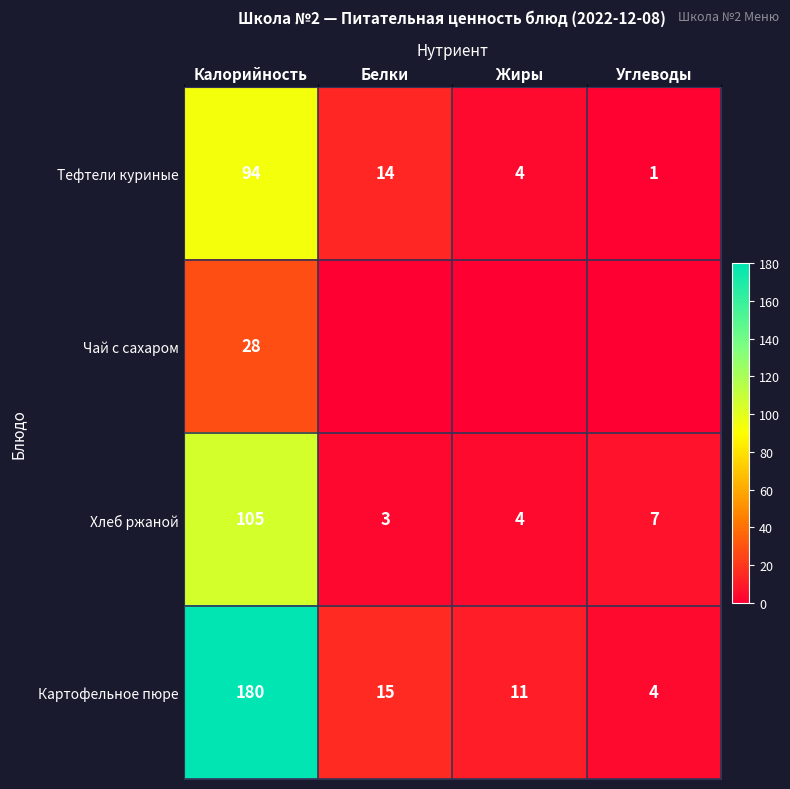

Is it true that Картофельное пюре equals 4 at Углеводы?

True